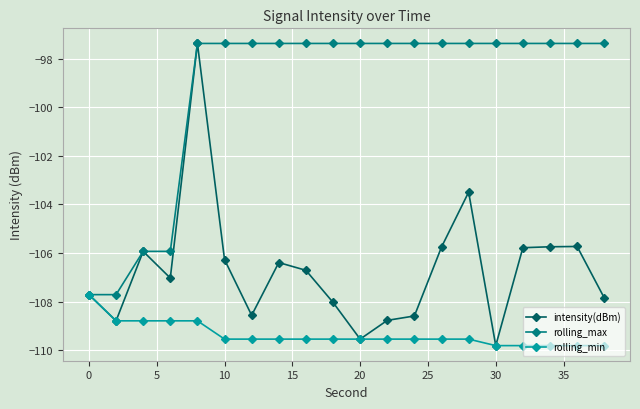

Which series has the largest total across all categories?

rolling_max